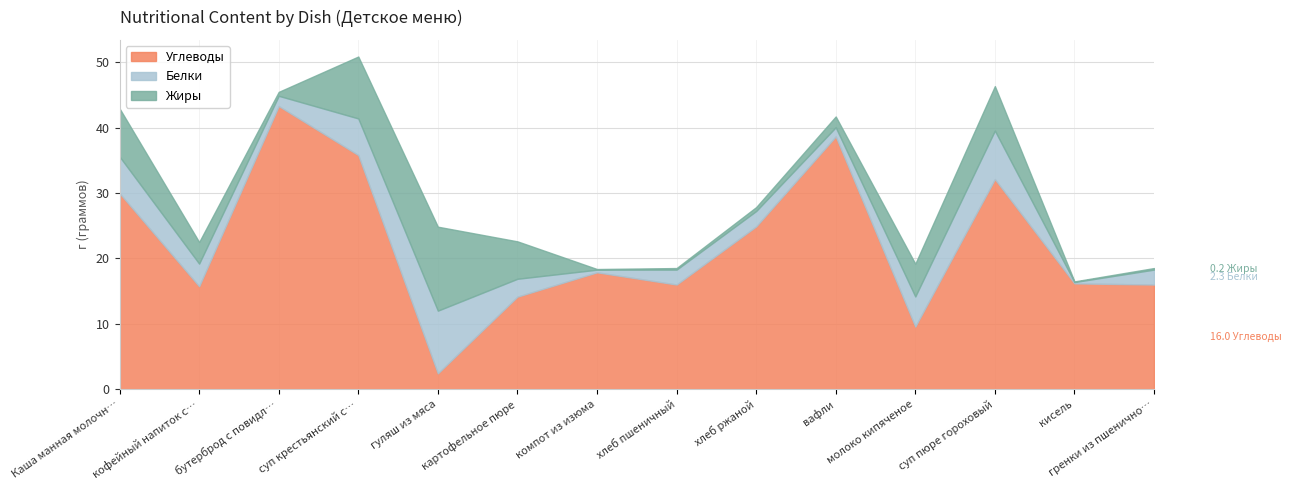

Where is Жиры nearest to the value 6?

картофельное пюре